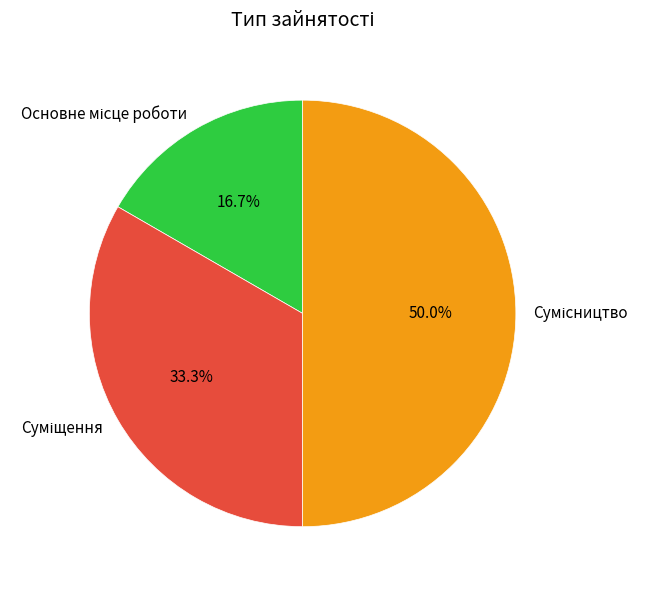

Rank the categories by value from highest to lowest.

Сумісництво, Суміщення, Основне місце роботи